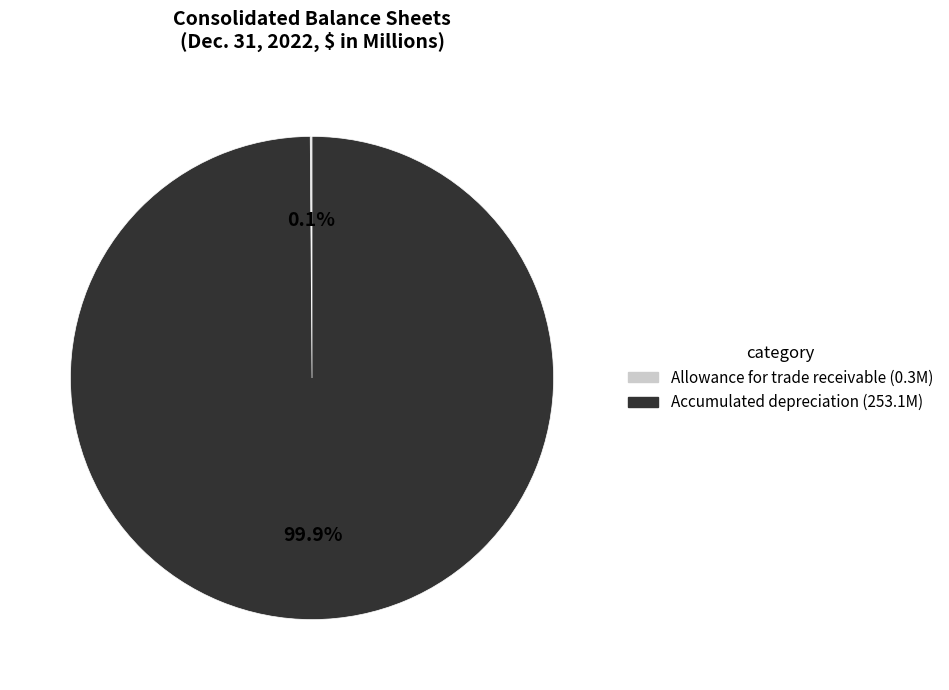

Does any single category account for the majority?

Yes